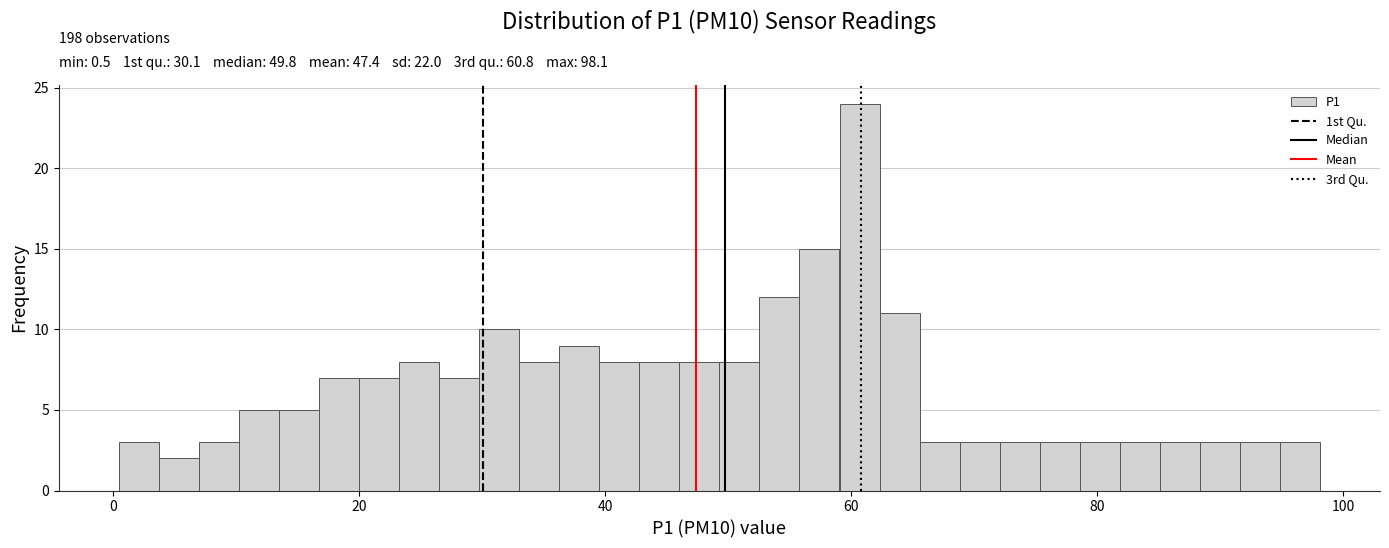

Read against the x-axis, roughly where is the centre of the tallest bar?

60